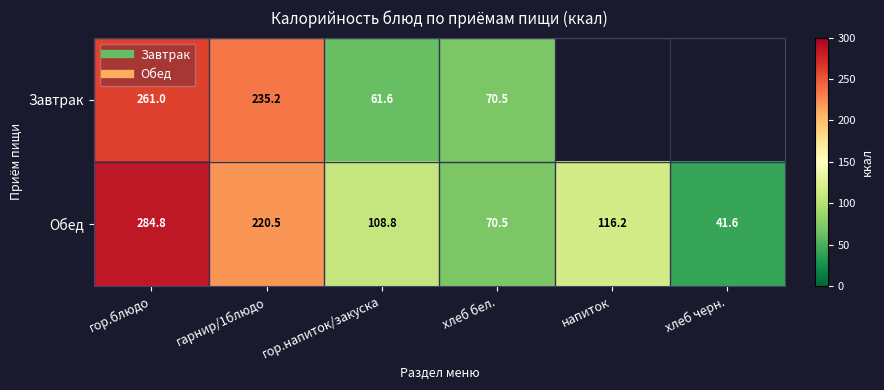

How many positive values does the Завтрак series have?

4